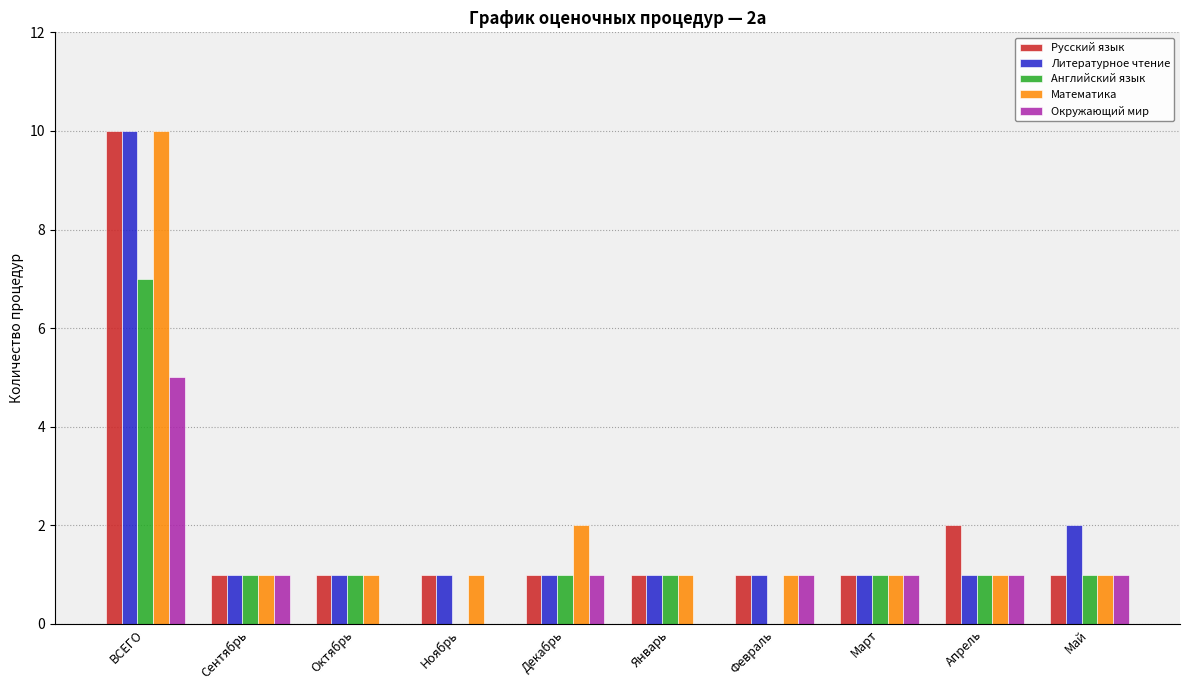

Which series changed the most between Ноябрь and Февраль?

Окружающий мир